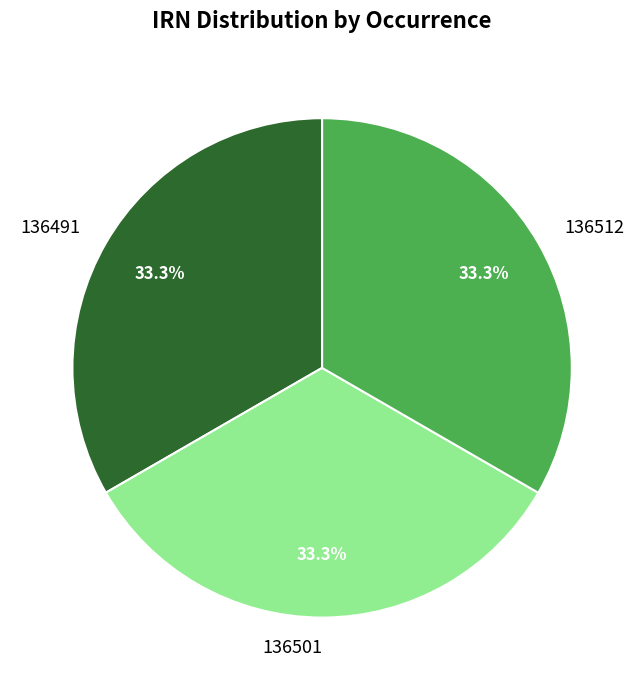

Combined, what portion of the pie is 136512 and 136501?

66.7%